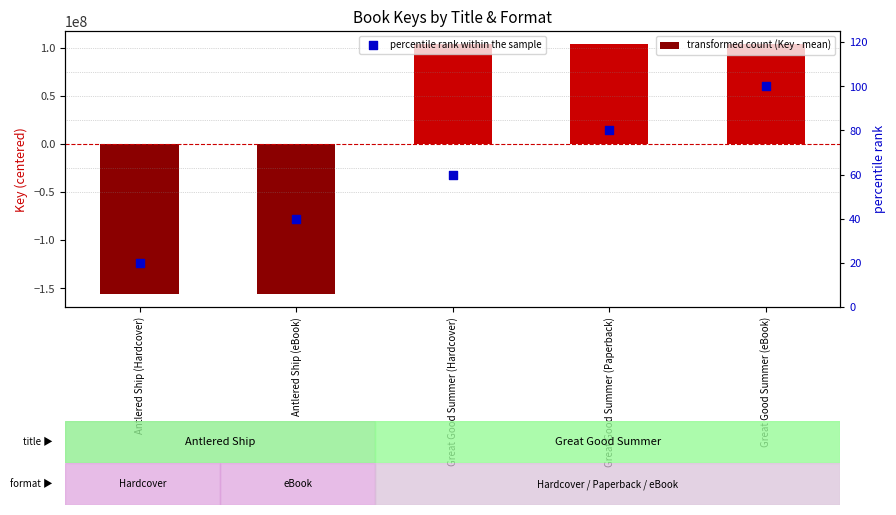

Is the value of transformed count (Key - mean) at Great Good Summer (Hardcover) greater than the value of percentile rank within the sample at Great Good Summer (Hardcover)?

Yes